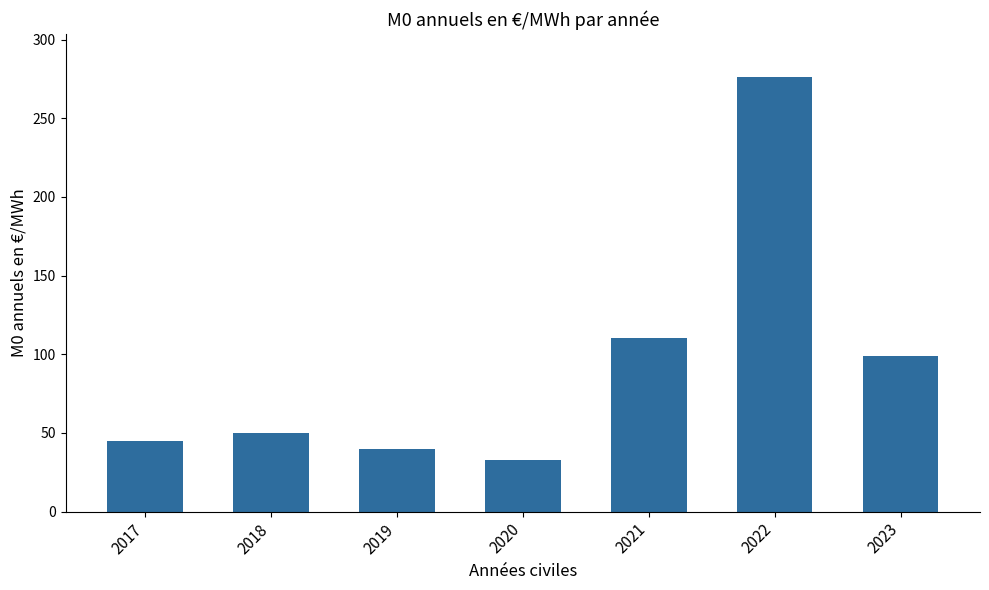

What is the sum of all values?

652.2